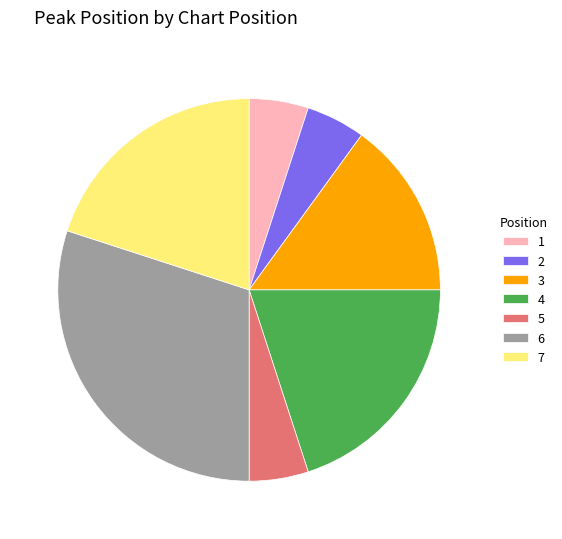

Is the sum of 7 and 2 greater than half?

No